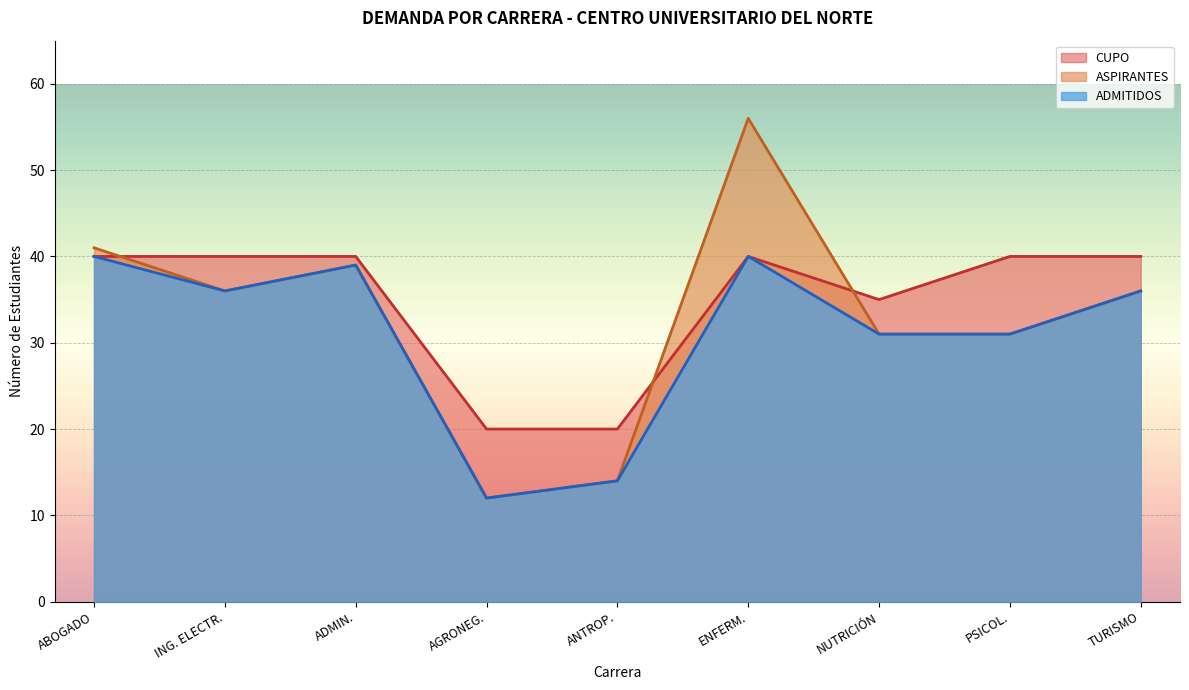

In ADMITIDOS, how many points are higher than both neighbors (excluding endpoints)?

2